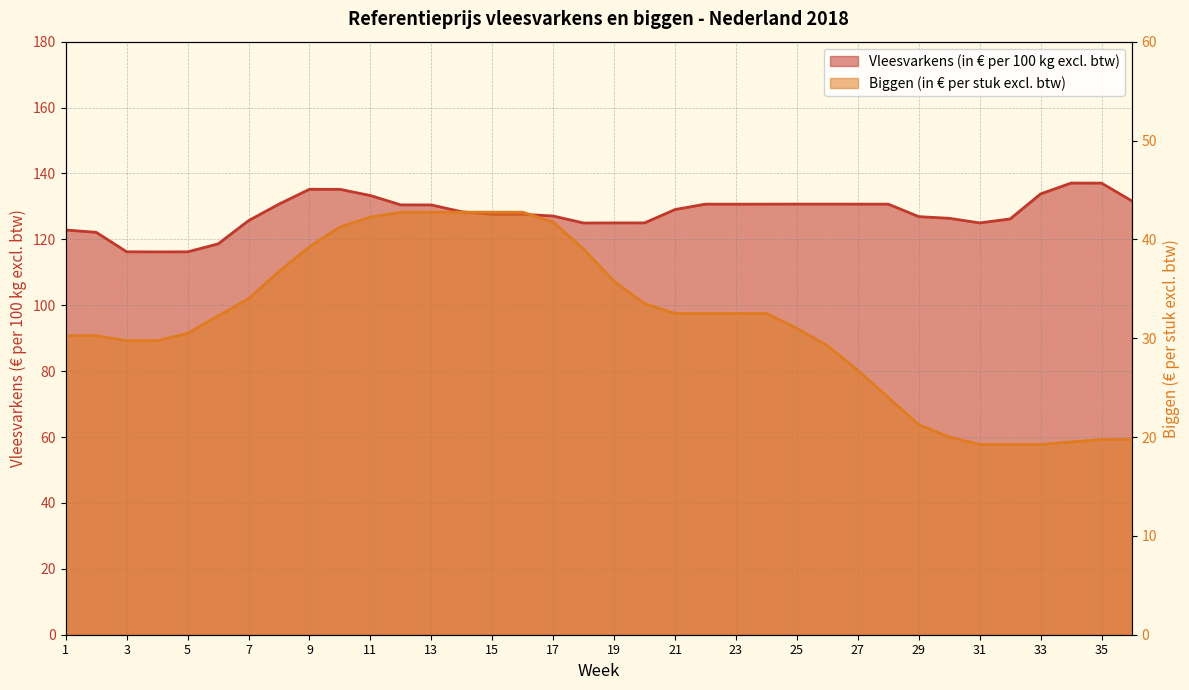

Is it true that Vleesvarkens (in € per 100 kg excl. btw) equals 185.0 at 17?

False